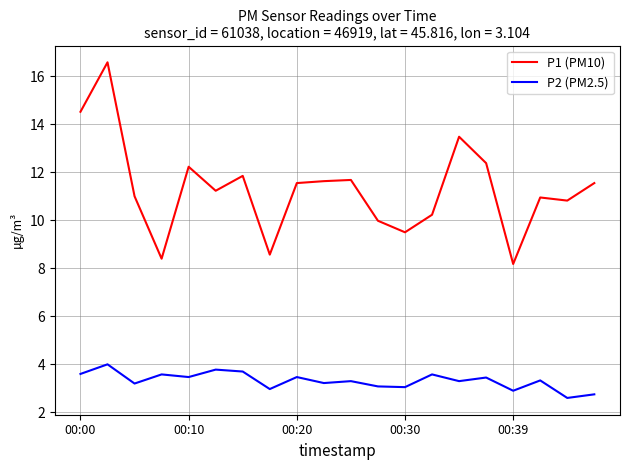

What is the difference between the maximum and minimum values in the P2 (PM2.5) series?

1.4